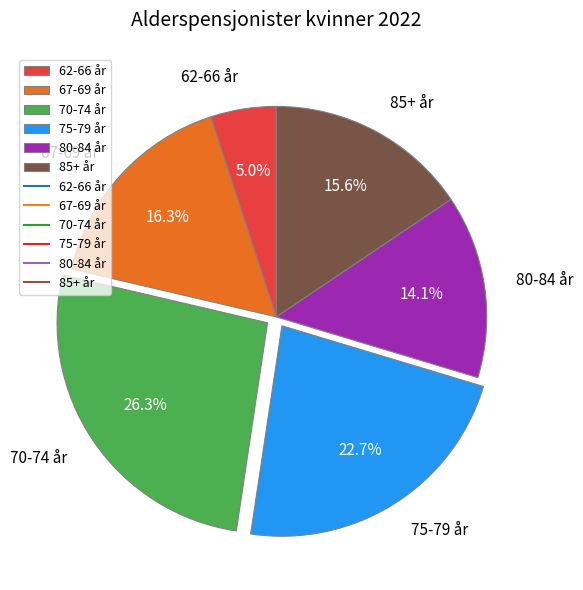

Is it true that 75-79 år is 23% of the pie?

True